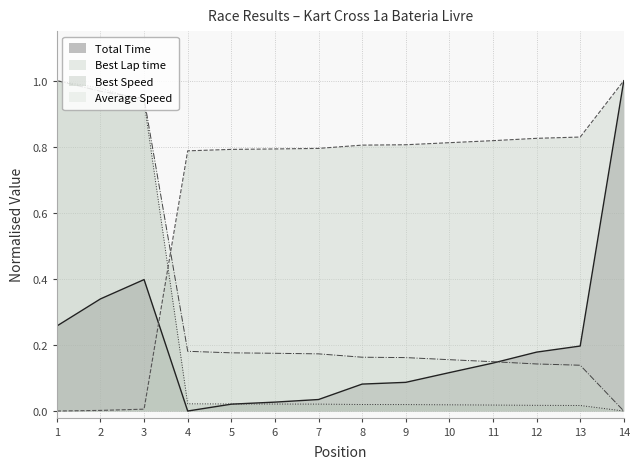

Which series has the largest total across all categories?

Best Lap time